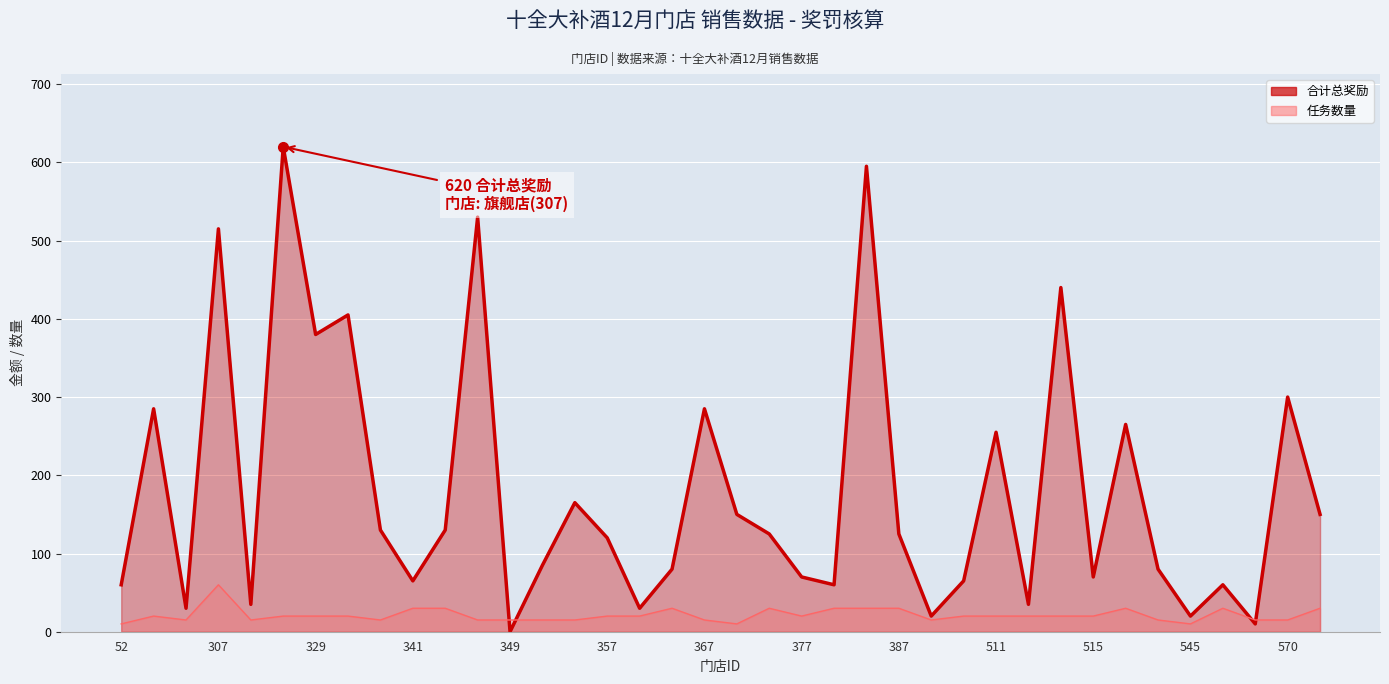

True or false: 合计总奖励 and 任务数量 cross at least once.

True